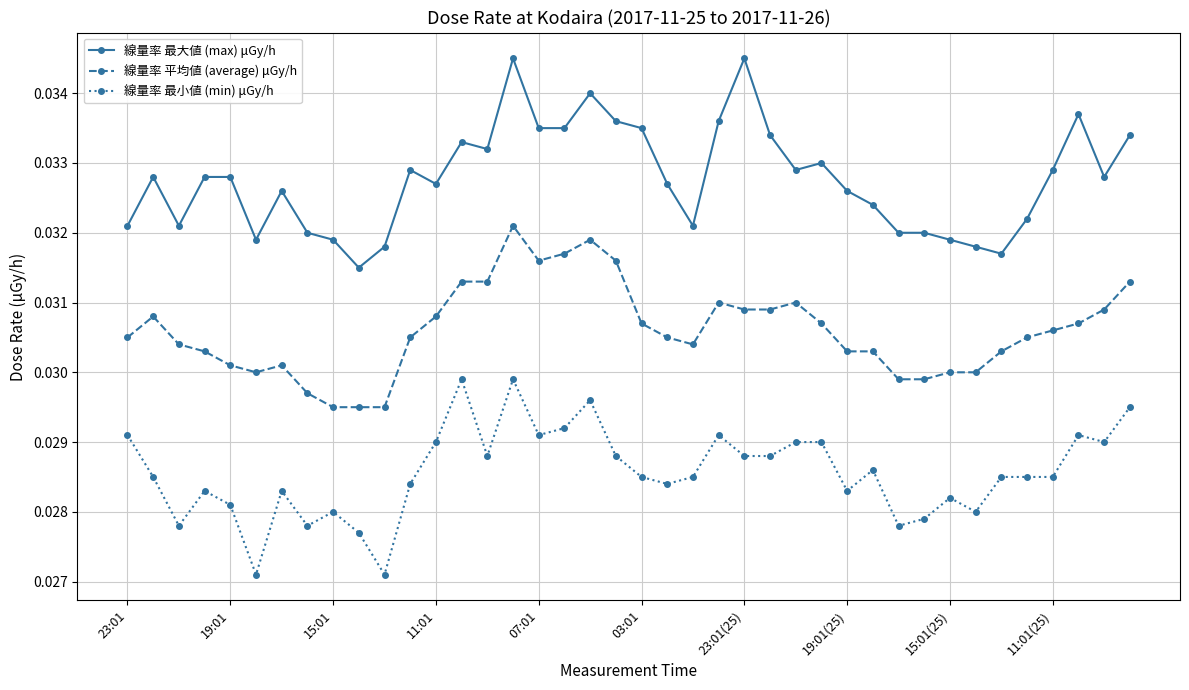

True or false: 線量率 最小値 (min) μGy/h and 線量率 平均値 (average) μGy/h intersect in this chart.

False